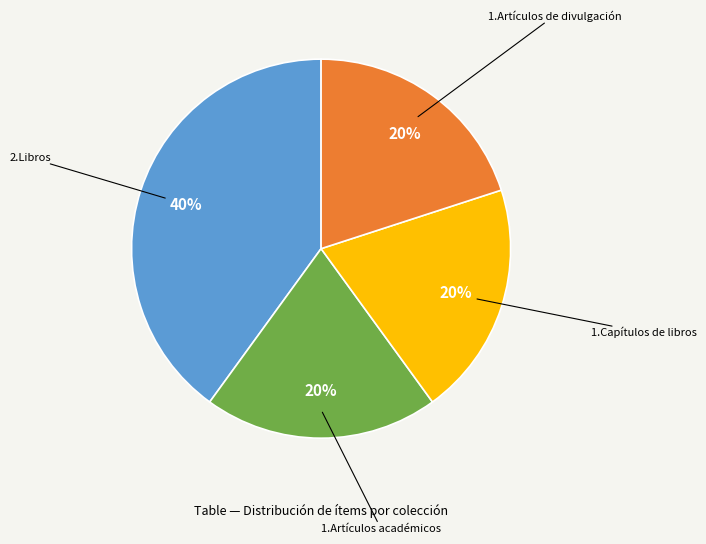

Does any single category account for the majority?

No